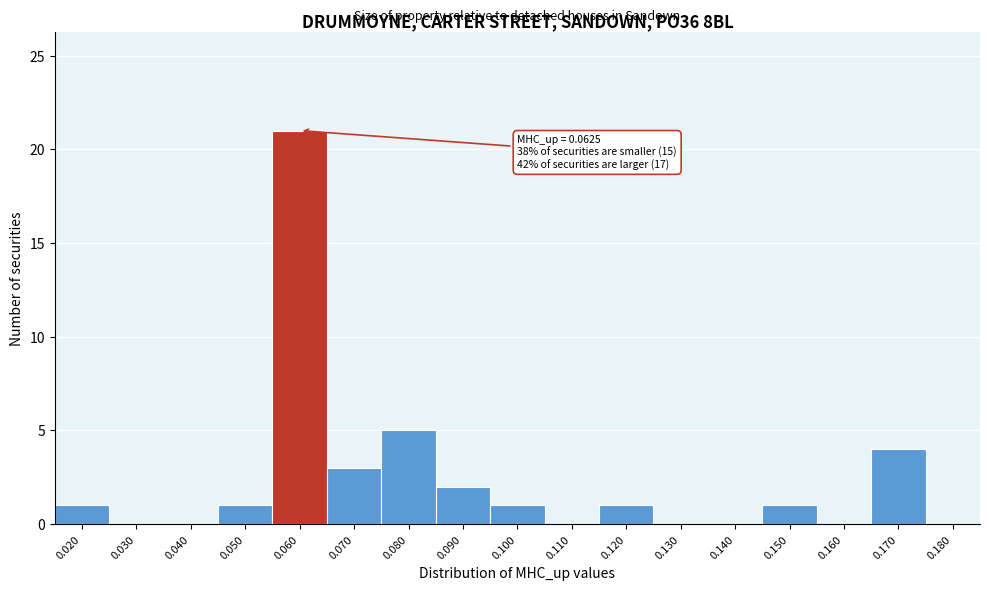

Reading left to right, what are all the values shown in this chart?

0.020=1	0.030=0	0.040=0	0.050=1	0.060=21	0.070=3	0.080=5	0.090=2	0.100=1	0.110=0	0.120=1	0.130=0	0.140=0	0.150=1	0.160=0	0.170=4	0.180=0